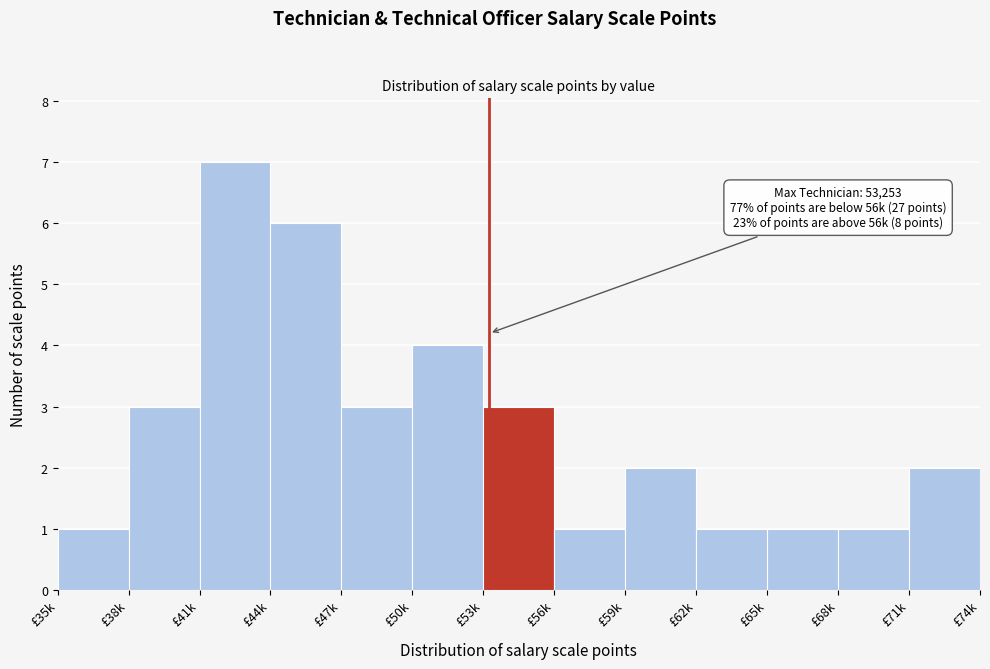

Reading left to right, transcribe all the data shown in this chart.

1	3	7	6	3	4	3	1	2	1	1	1	2